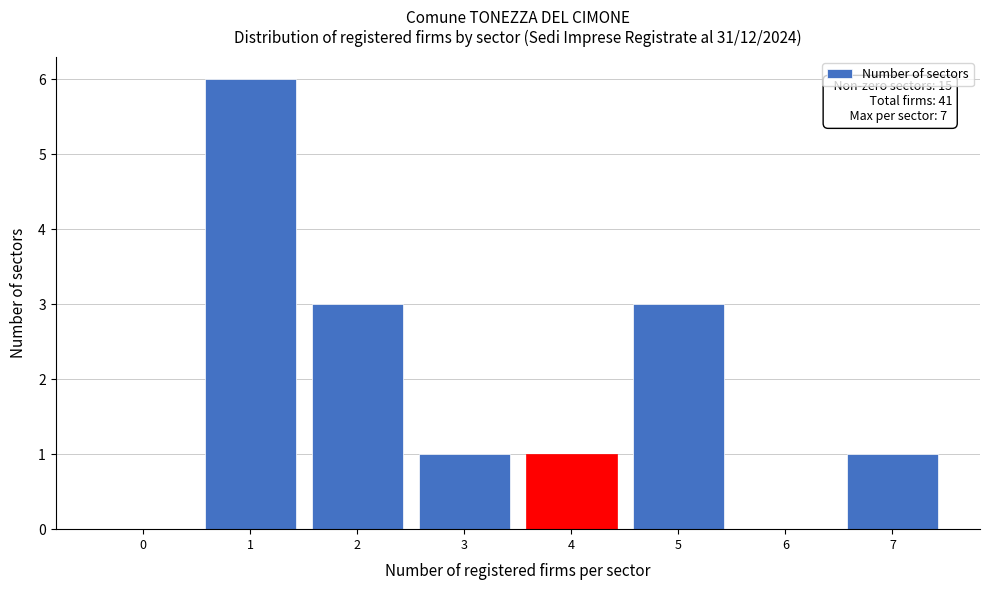

Reading left to right, what are all the values shown in this chart?

0=0	1=6	2=3	3=1	4=1	5=3	6=0	7=1